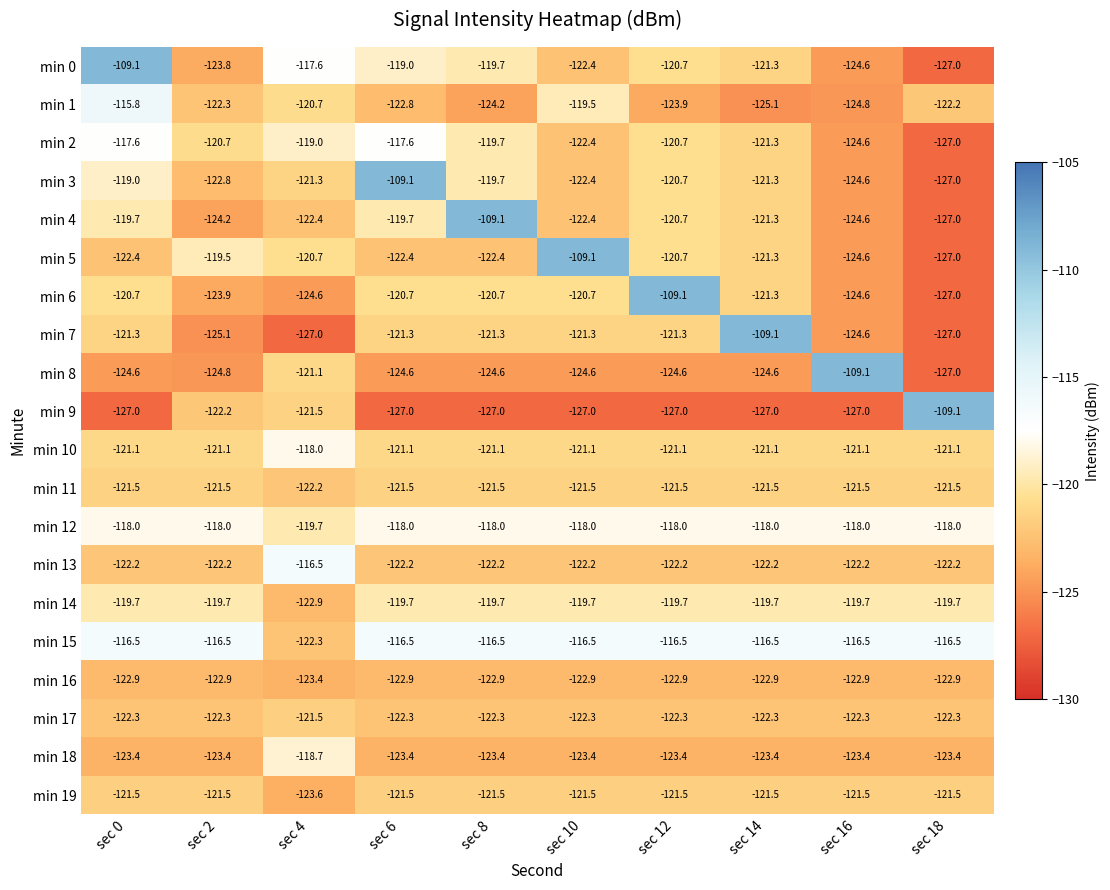

What is the total value across all series at sec 4?

-2424.7